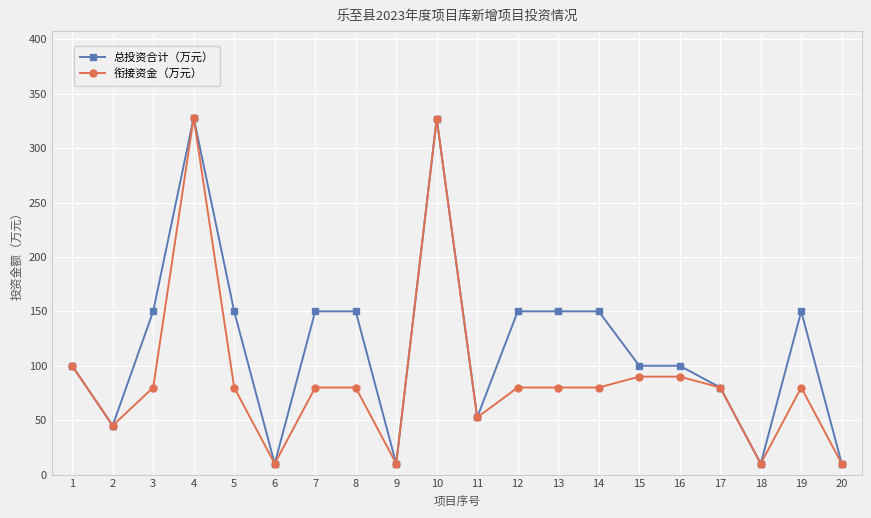

Where is the first local maximum for 总投资合计（万元）?

4